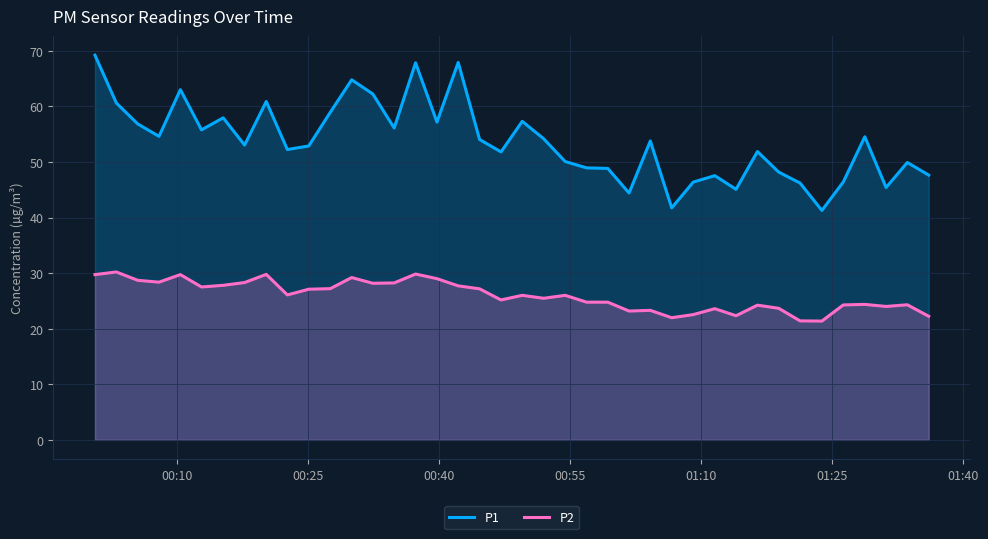

What is the lowest value of the P1 series?

41.3